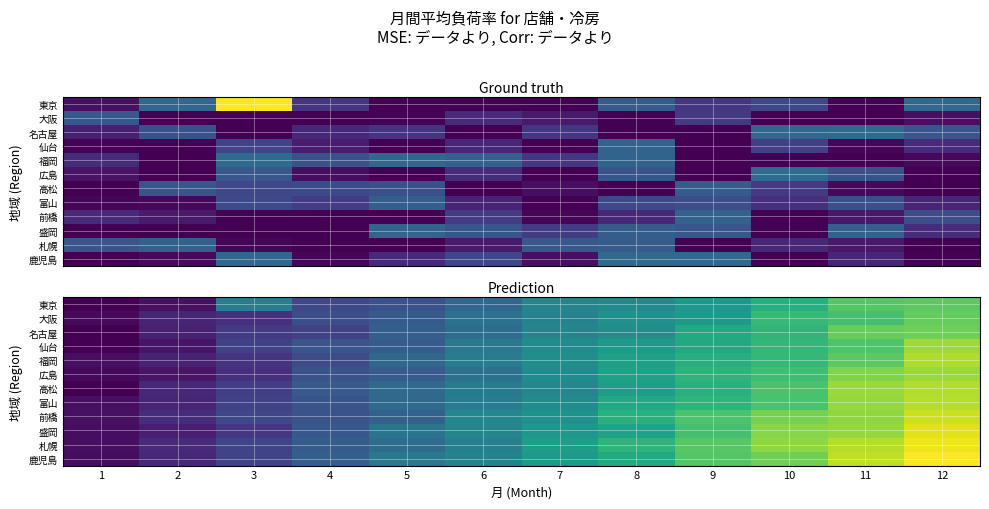

Rank the series at 1 from lowest to highest value.

東京, 名古屋, 高松, 仙台, 広島, 大阪, 鹿児島, 盛岡, 札幌, 富山, 福岡, 前橋